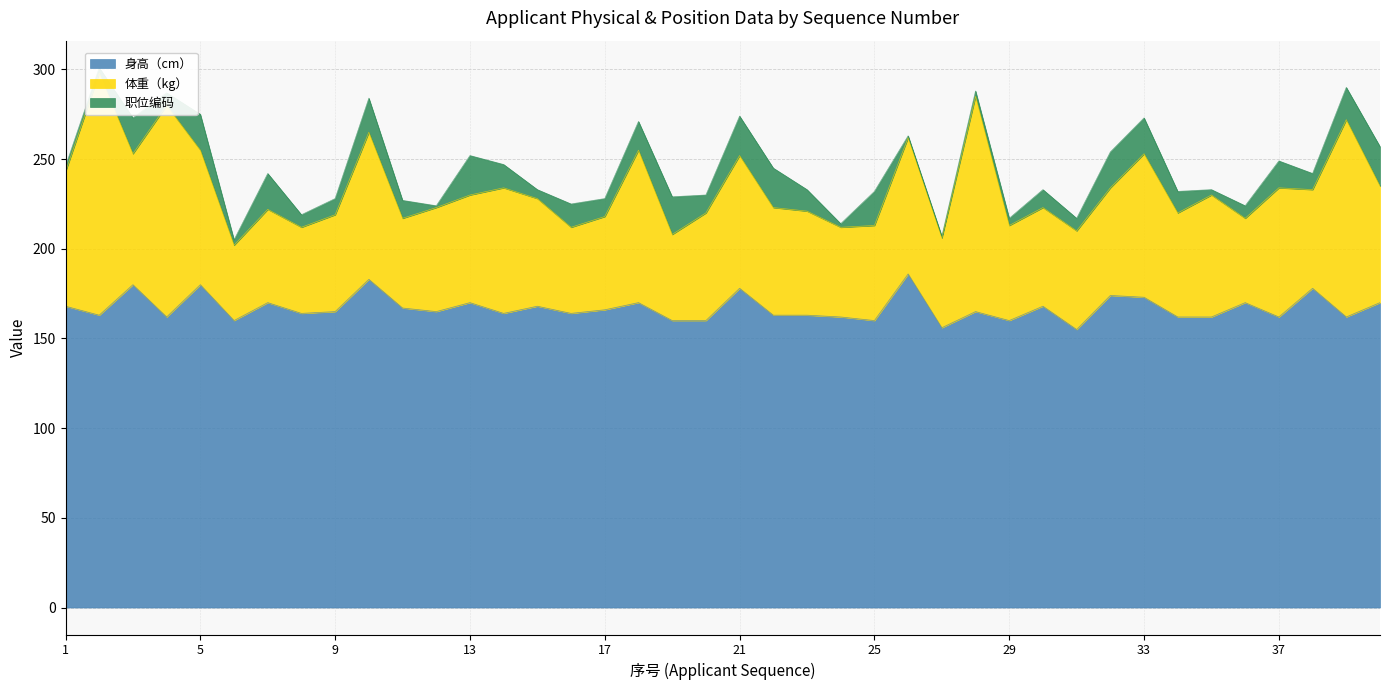

Which has a higher value, 6 or 34?

34